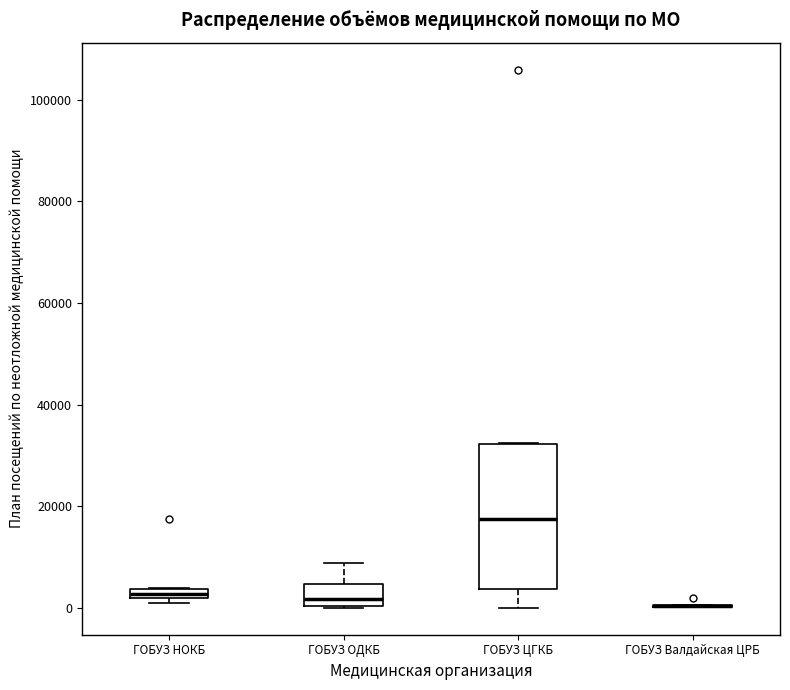

Comparing the boxes themselves (not the whiskers), which one is the tallest?

ГОБУЗ ЦГКБ